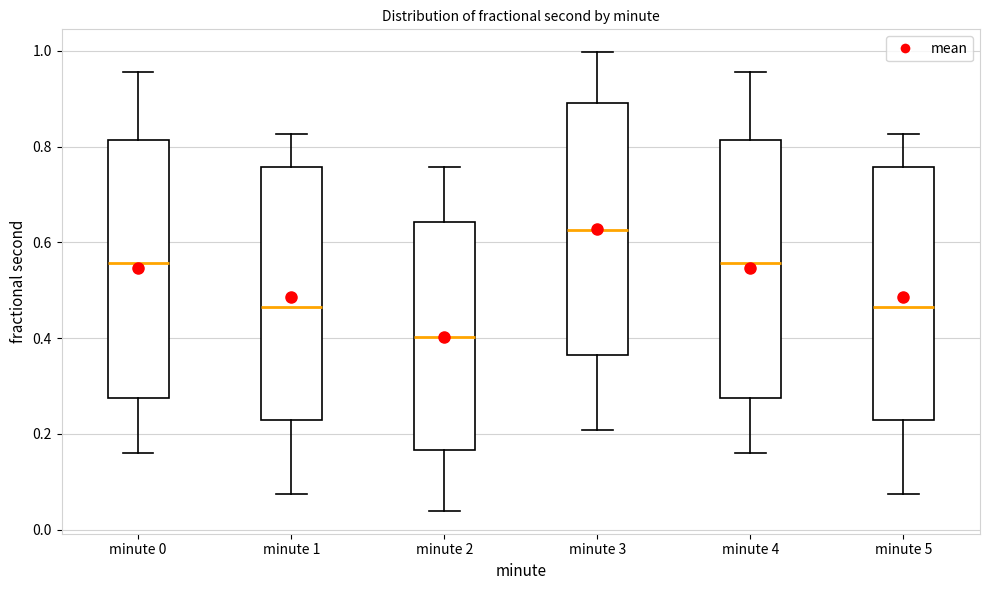

Which box has the highest median line?

minute 3